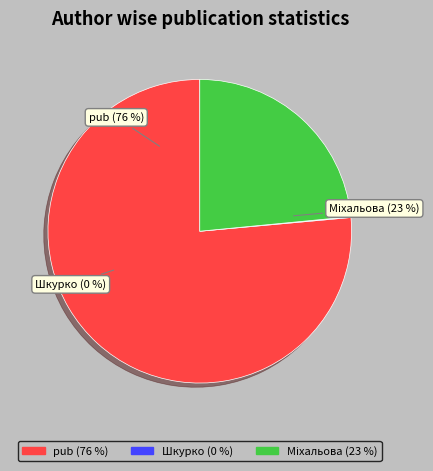

Combined, do Міхальова and pub account for over 50%?

Yes